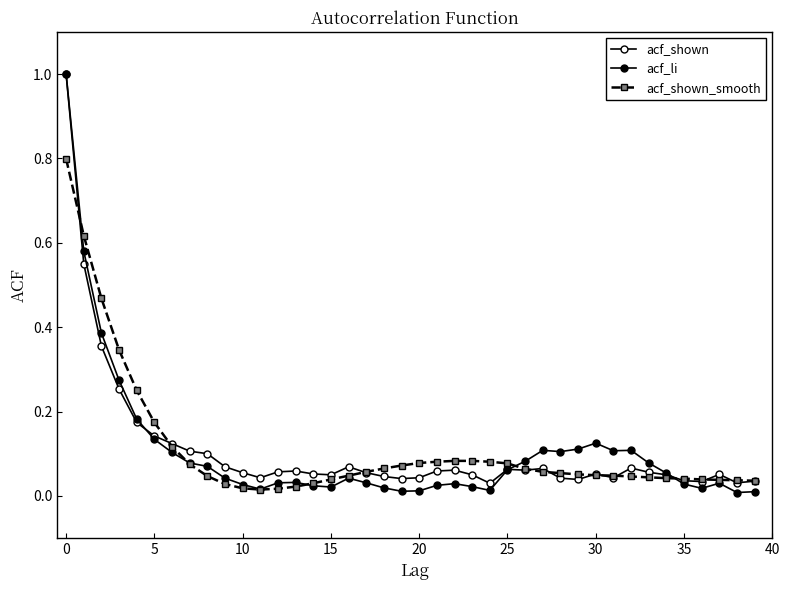

Does the chart have visible grid lines?

No